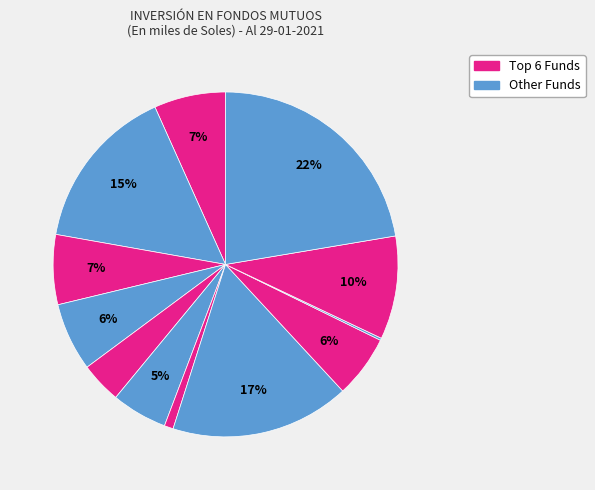

Count the number of slices in the pie.

12